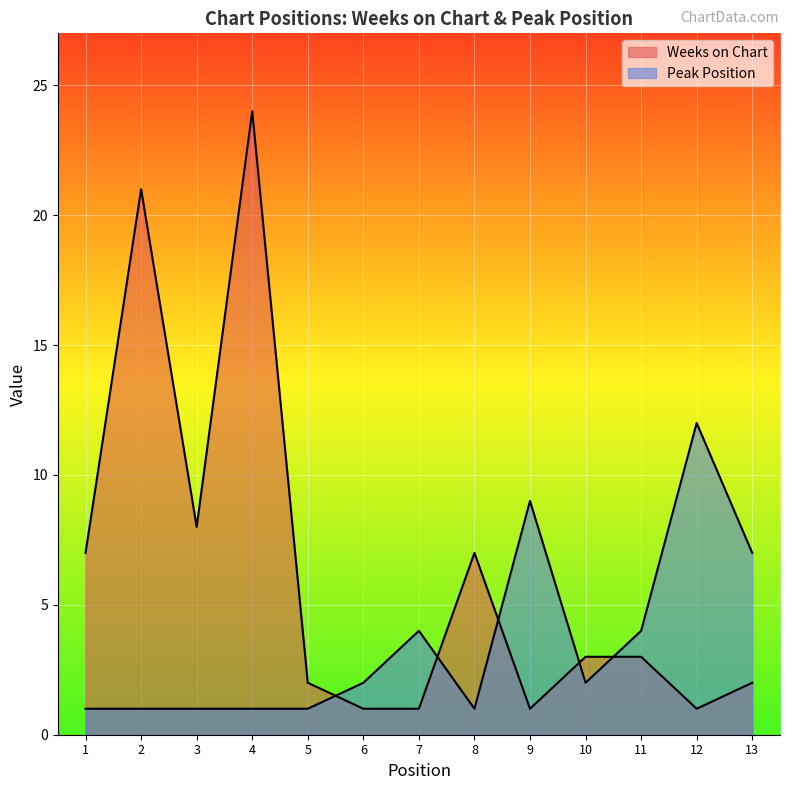

True or false: Weeks on Chart has a value of 3 at 13.

False